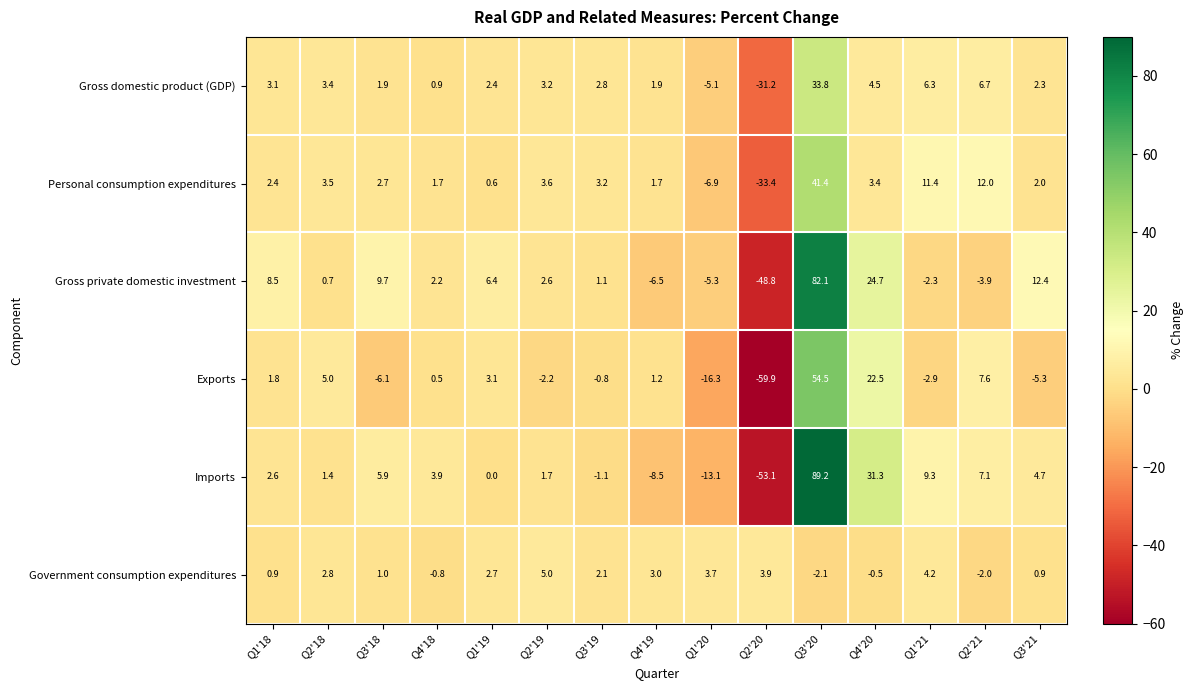

What is the highest value of the Gross private domestic investment series?

82.1